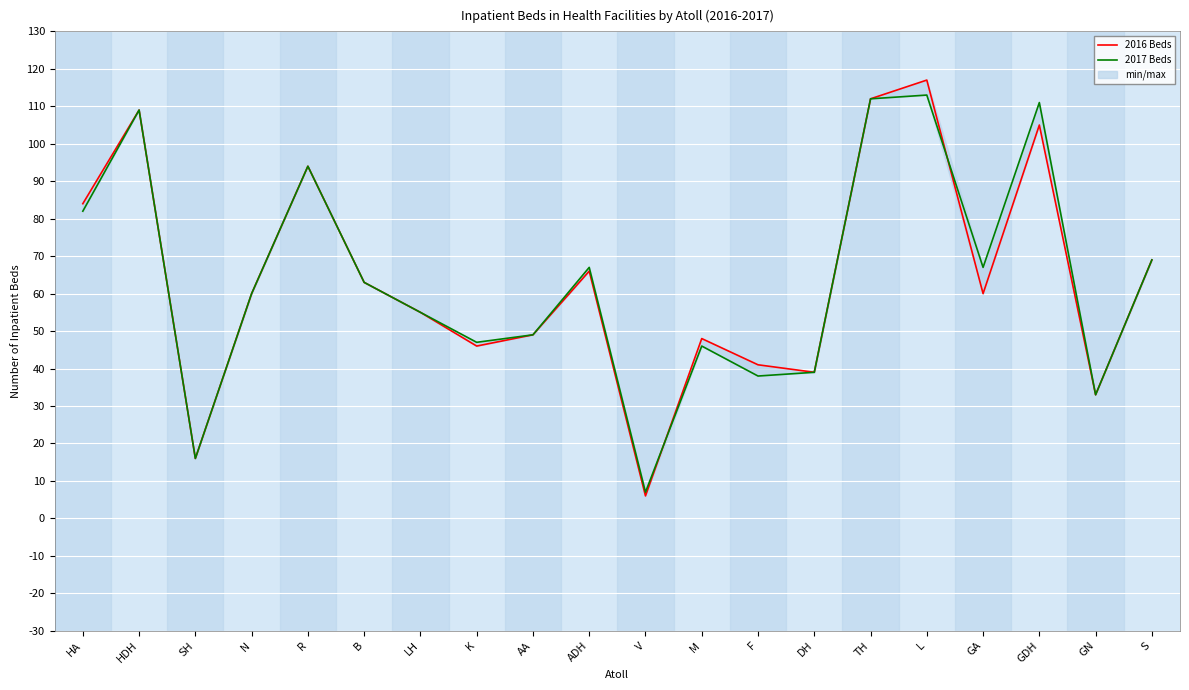

Is it true that 2016 Beds equals 19 at ADH?

False